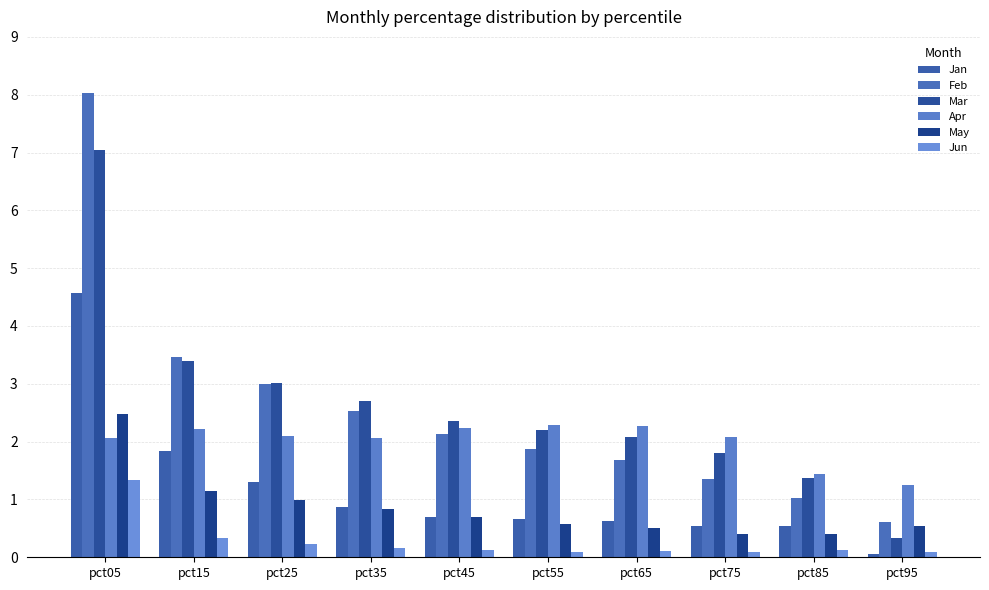

Which series has the widest spread of values?

Feb